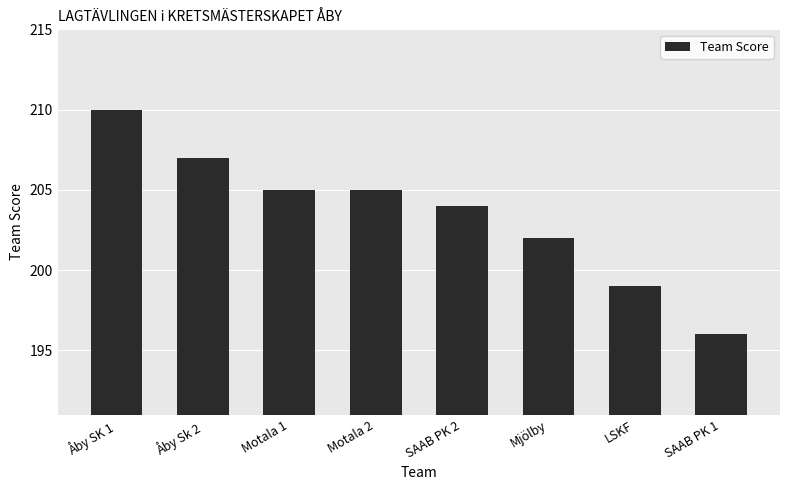

Reading left to right, what are all the values shown in this chart?

Åby SK 1=210	Åby Sk 2=207	Motala 1=205	Motala 2=205	SAAB PK 2=204	Mjölby=202	LSKF=199	SAAB PK 1=196